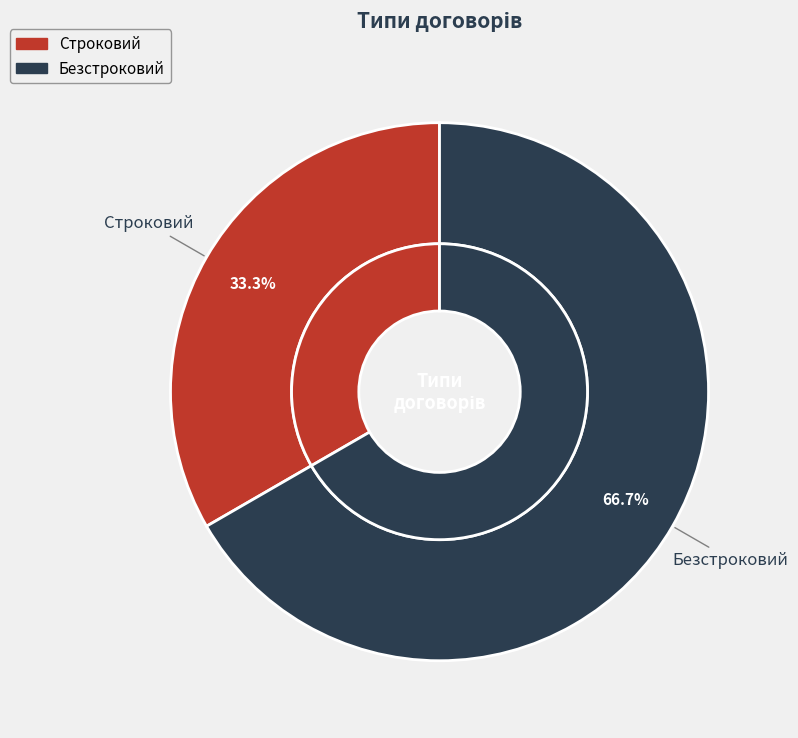

What percentage do Строковий and Безстроковий together represent?

100.0%